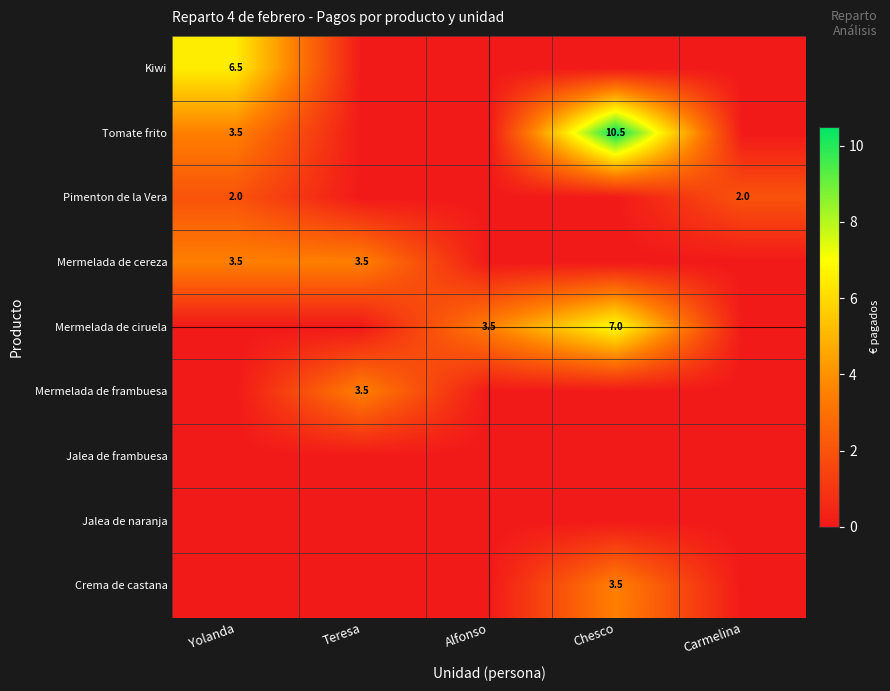

The value of Mermelada de cereza at Teresa is 2.0. True or false?

False